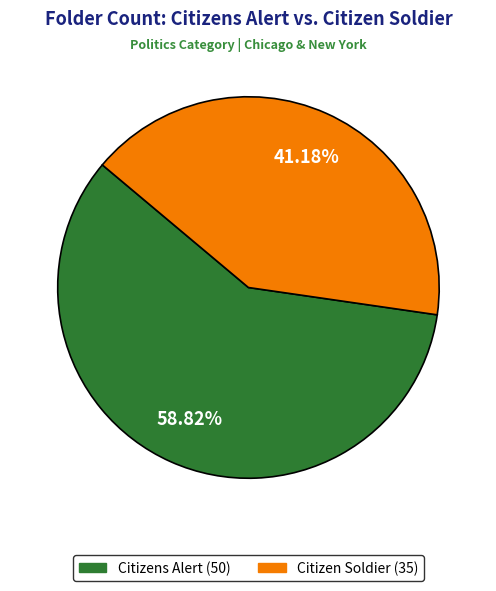

To the nearest percent, what is the average slice percentage?

50%